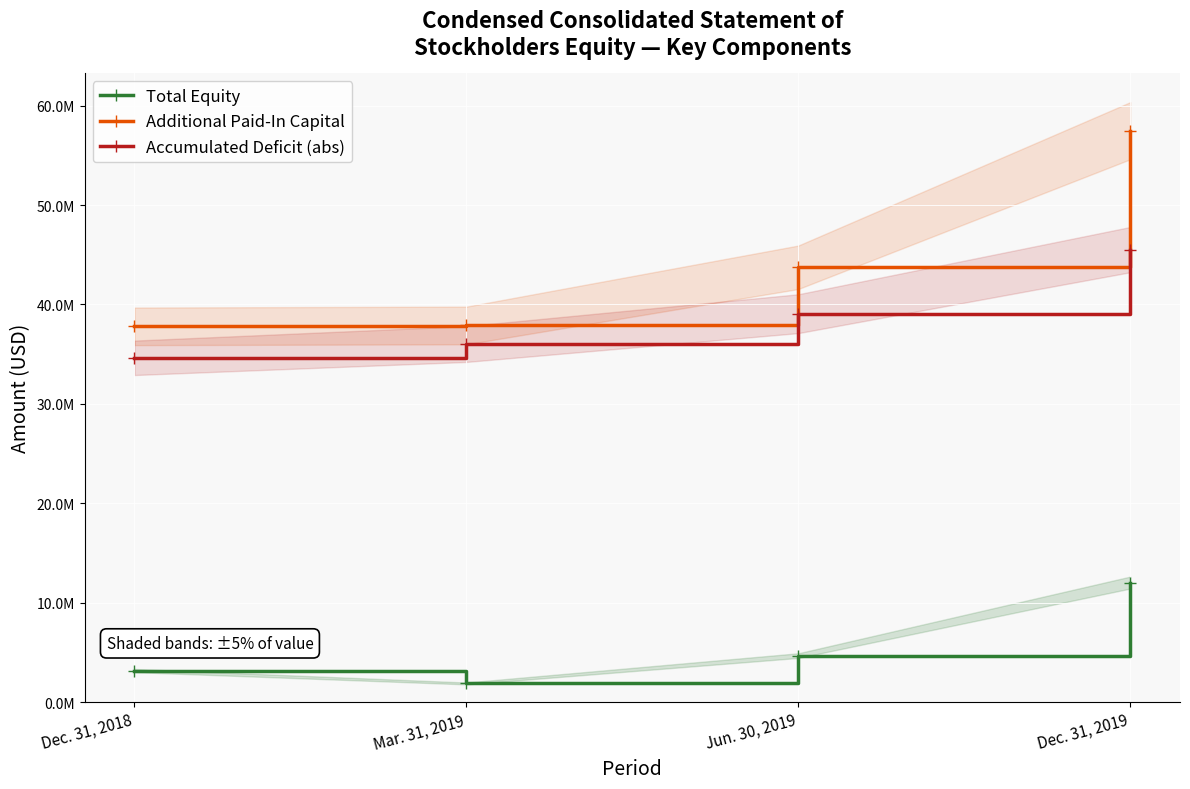

At Dec. 31, 2019, list the series in order from largest to smallest.

Additional Paid-In Capital, Accumulated Deficit (abs), Total Equity